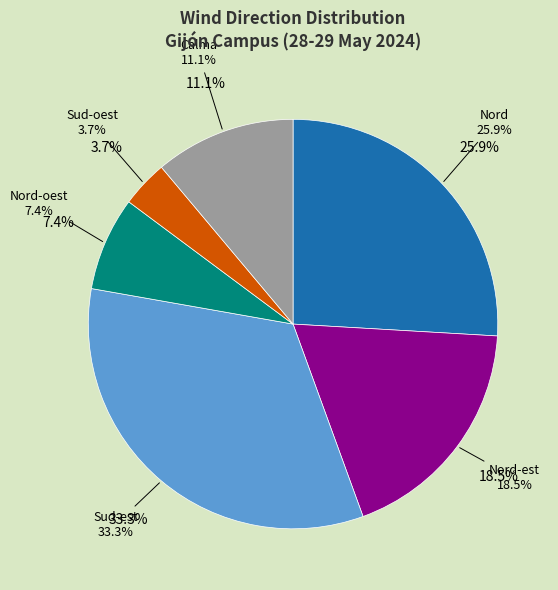

Is there a majority slice in this chart?

No